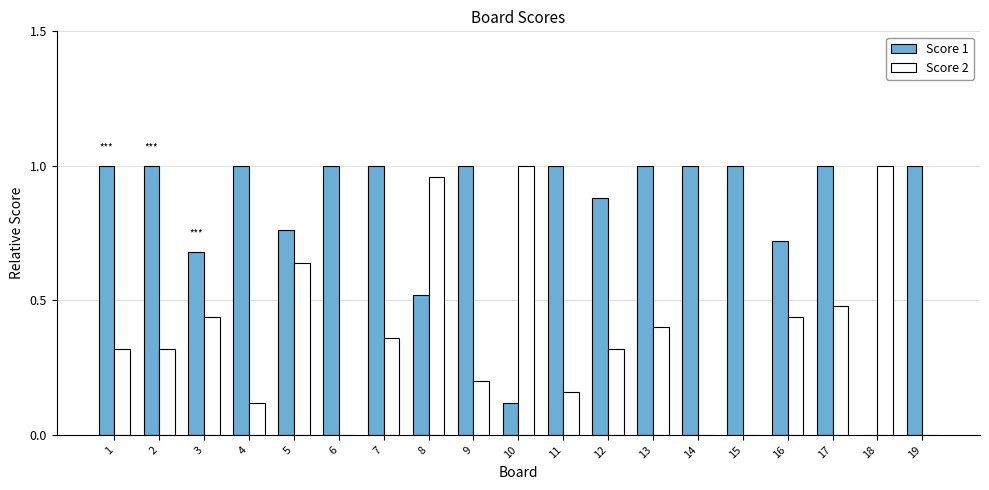

Which series has the largest total across all categories?

Score 1